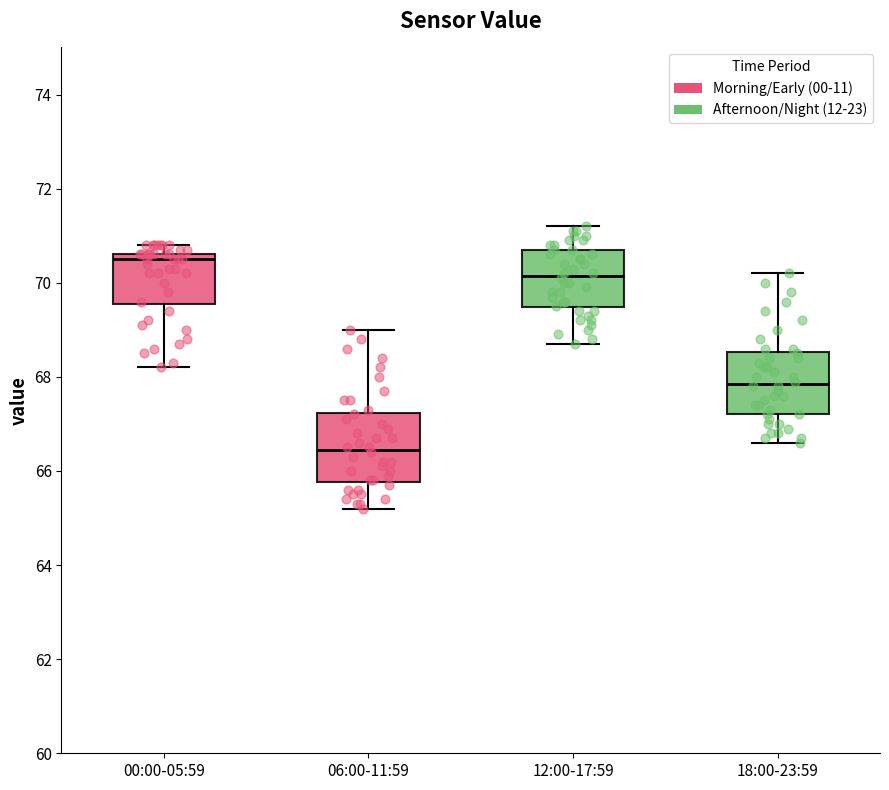

Reading left to right, read every box against the y-axis: the position of its median line, the range the box covers, and the ends of its whiskers. The values are not printed on the chart, so give them approximately, as read against the axis.

00:00-05:59: median 70.6 (just below the box's upper edge), box 69.6 to 70.6, whiskers 68.2 to 70.8
06:00-11:59: median 66.4, box 65.8 to 67.2, whiskers 65.2 to 69.0
12:00-17:59: median 70.2, box 69.4 to 70.8, whiskers 68.8 to 71.2
18:00-23:59: median 67.8, box 67.2 to 68.6, whiskers 66.6 to 70.2